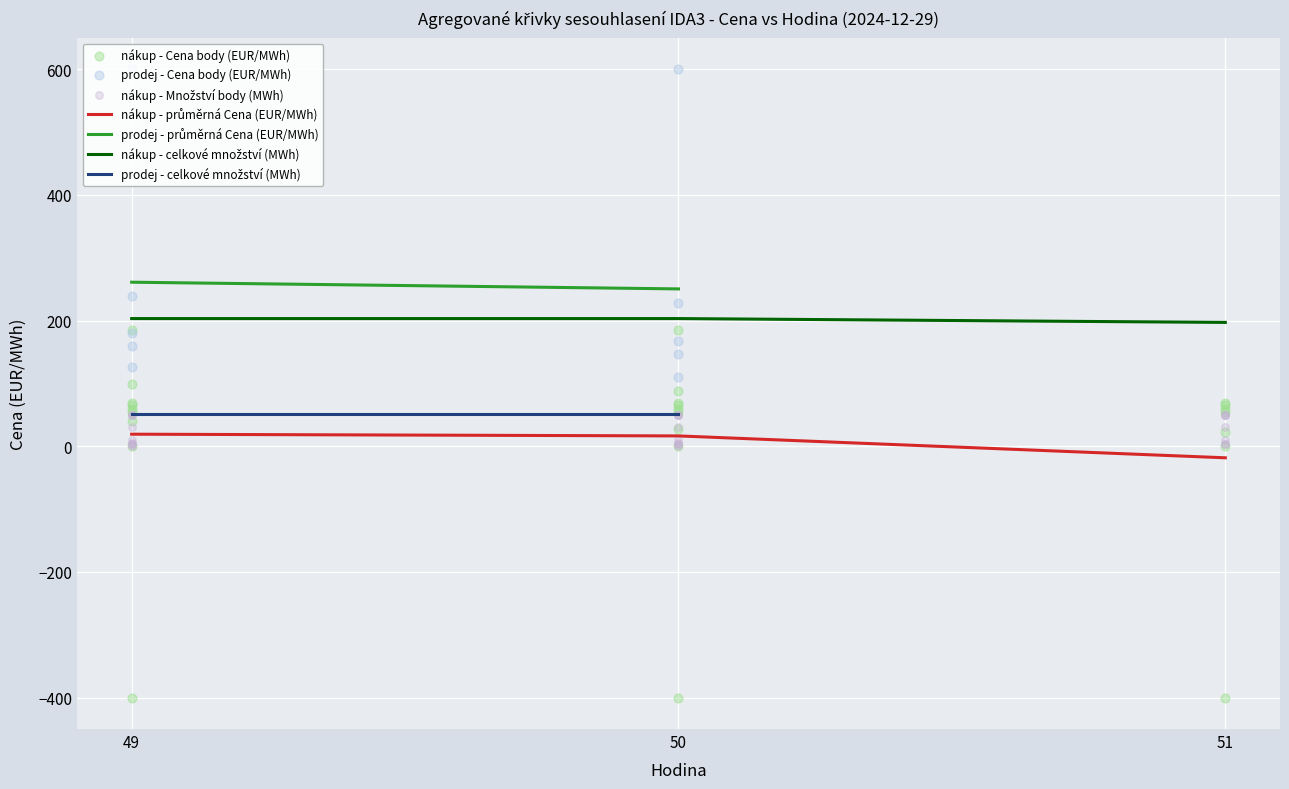

Which series reaches the maximum Y coordinate?

prodej - Cena (EUR/MWh)